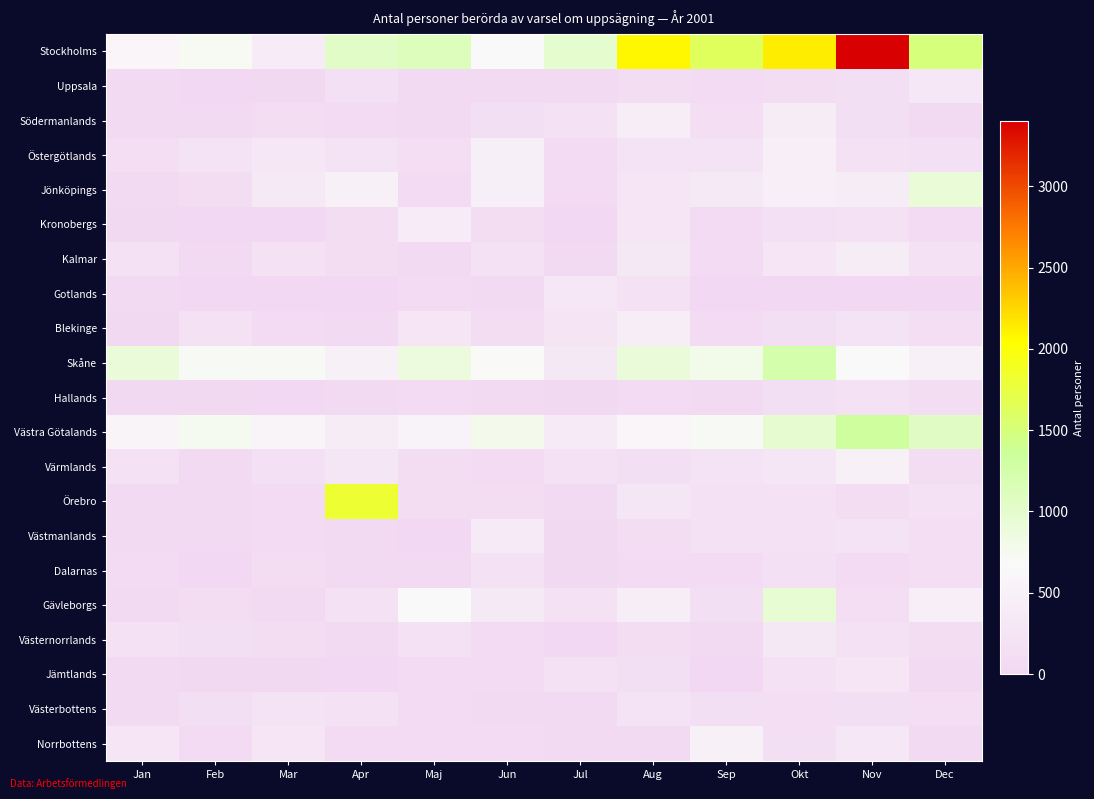

What is the total value across all series at Jul?

3510